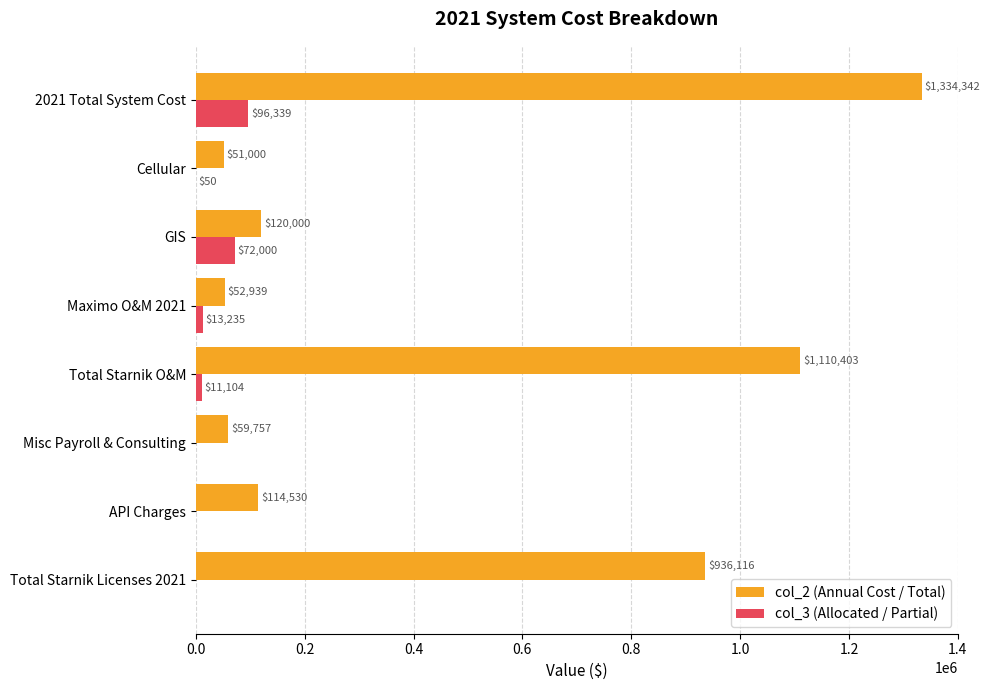

At which category is the sum across all series the highest?

2021 Total System Cost